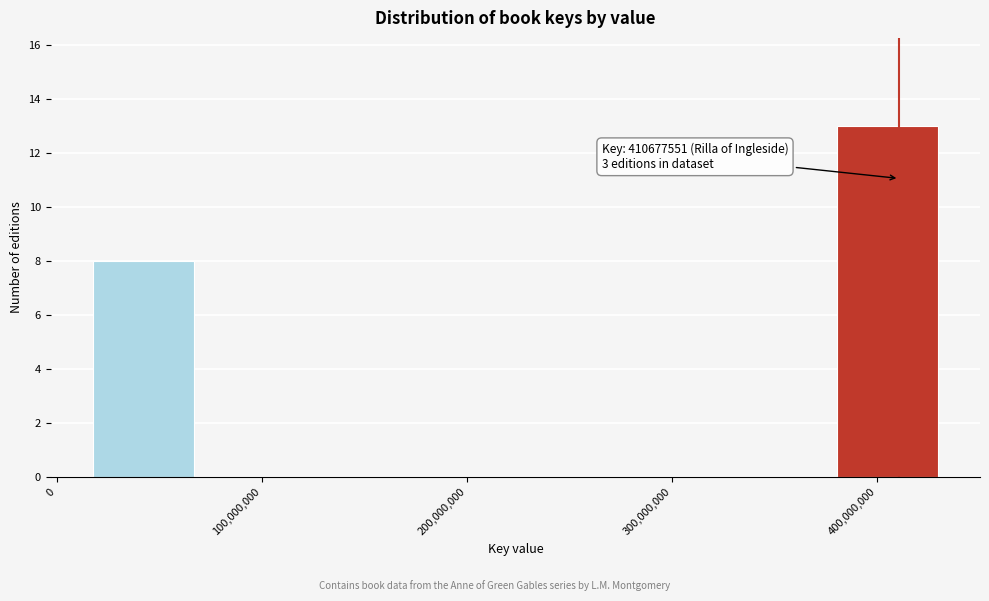

Over which range of the x-axis is the bar tallest?

380000000 to 430000000